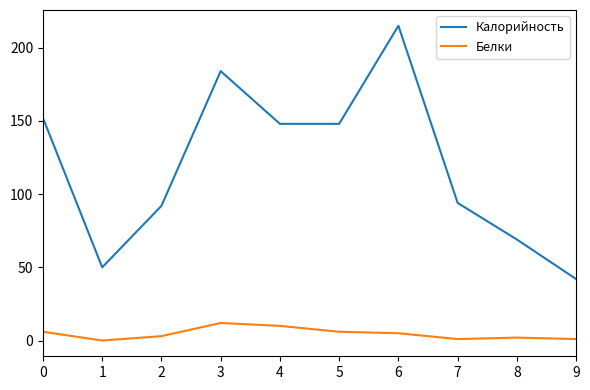

Reading left to right, transcribe all the data shown in this chart.

Калорийность: 0=152	1=50	2=92	3=184	4=148	5=148	6=215	7=94	8=69	9=42
Белки: 0=6	1=0	2=3	3=12	4=10	5=6	6=5	7=1	8=2	9=1